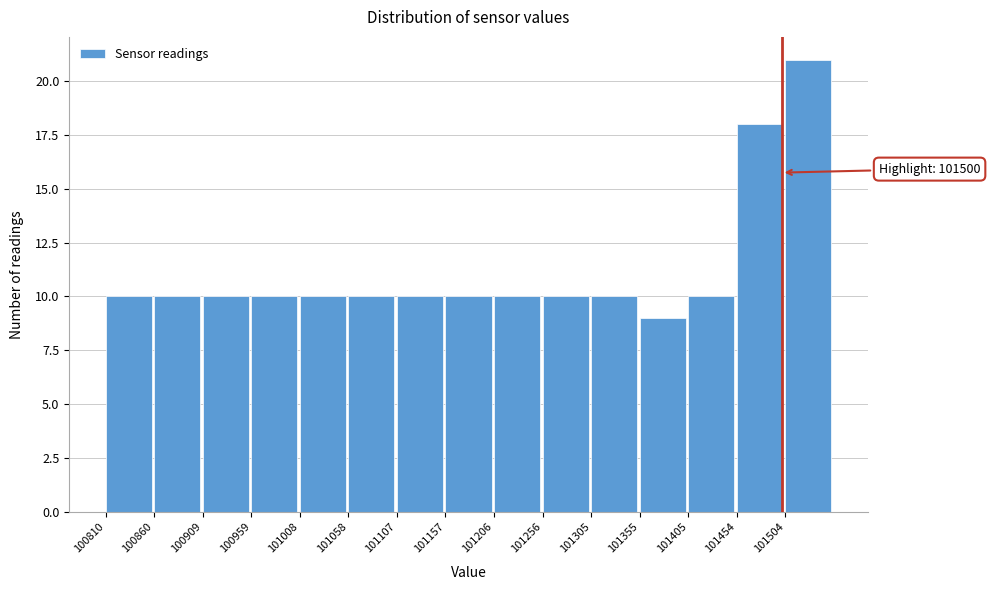

Which range on the x-axis has the tallest bar?

101505 to 101555